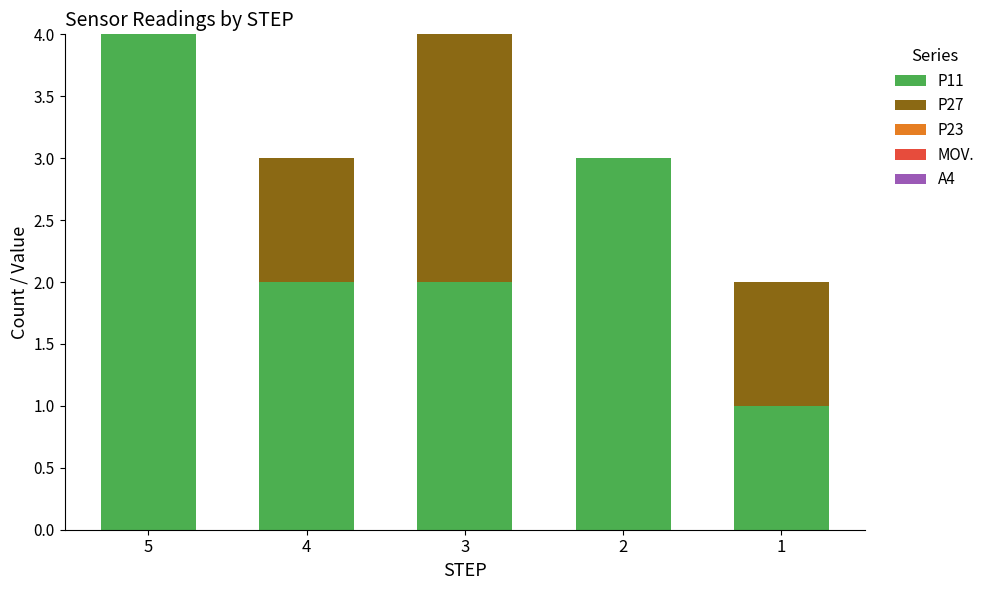

The value of P11 at 5 is 4. True or false?

True